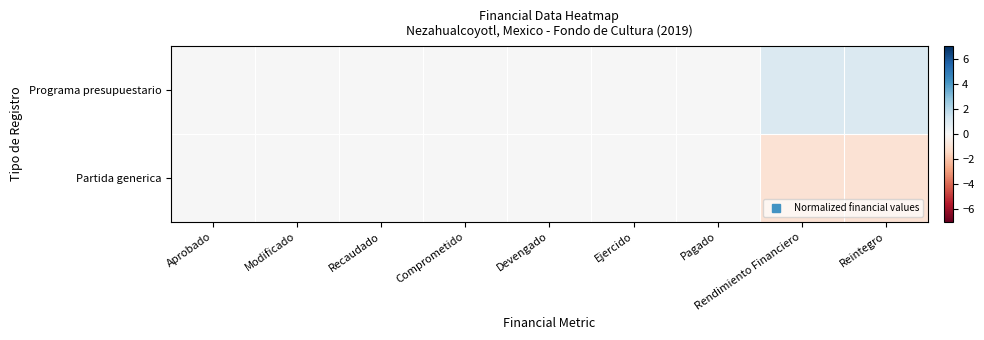

At Ejercido, list the series in order from smallest to largest.

Programa presupuestario, Partida generica